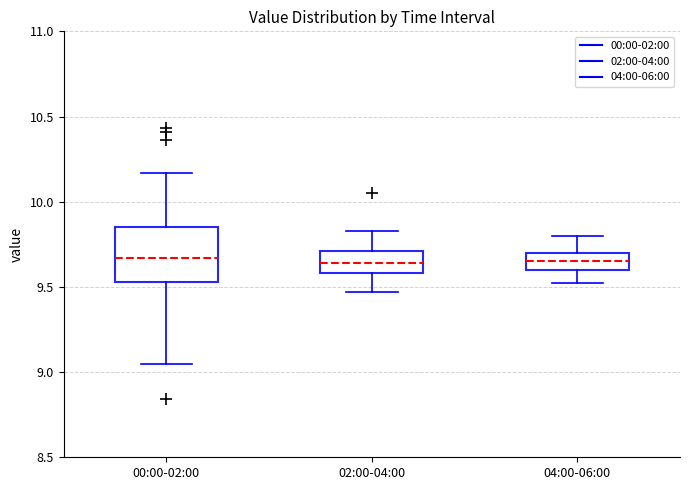

Reading left to right, transcribe this box plot: for each box, give where its median line is, the range the box spans, and where its two whiskers end, as read against the y-axis. The values are not printed on the chart, so give them approximately, as read against the axis.

00:00-02:00: median 9.65, box 9.55 to 9.85, whiskers 9.05 to 10.15
02:00-04:00: median 9.65, box 9.60 to 9.70, whiskers 9.45 to 9.85
04:00-06:00: median 9.65, box 9.60 to 9.70, whiskers 9.50 to 9.80